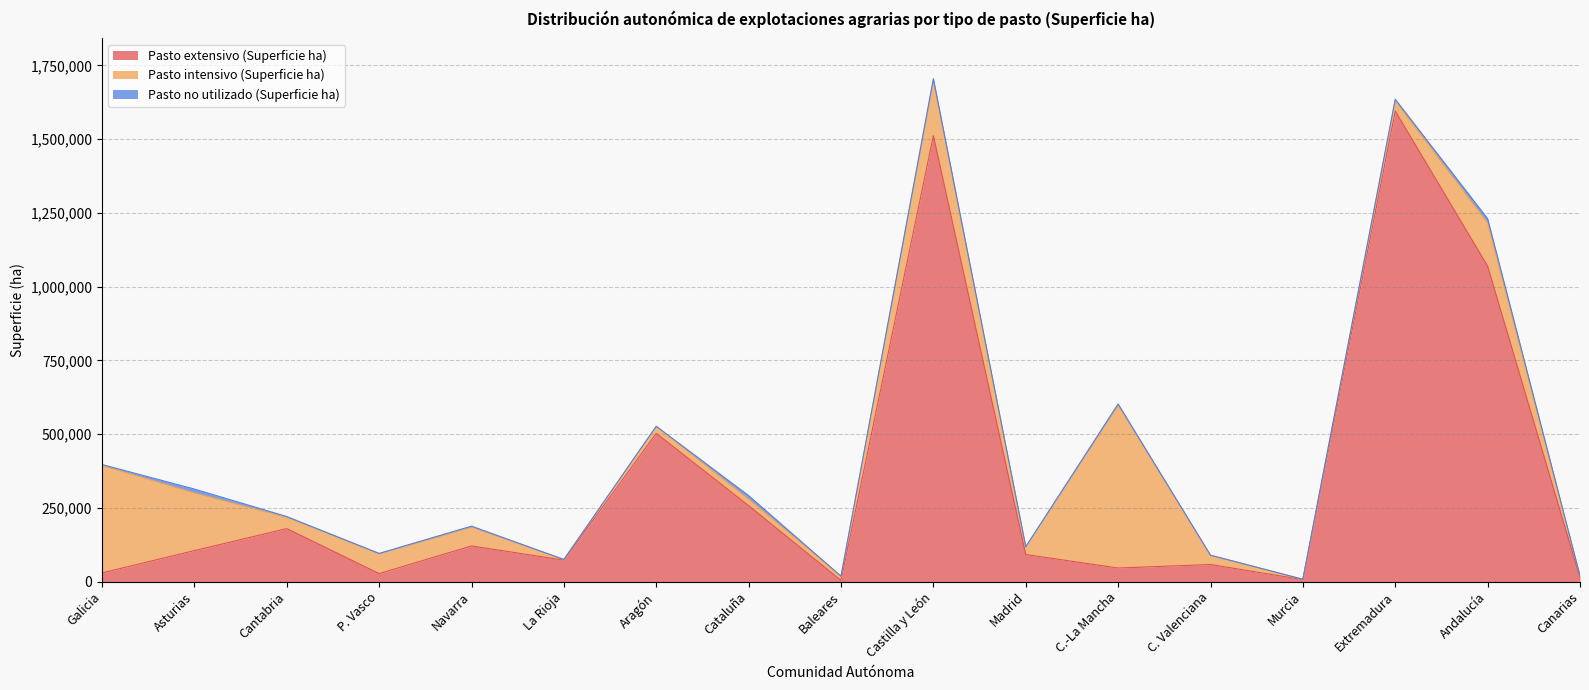

What is the sum of all Pasto extensivo (Superficie ha) values?

5689120